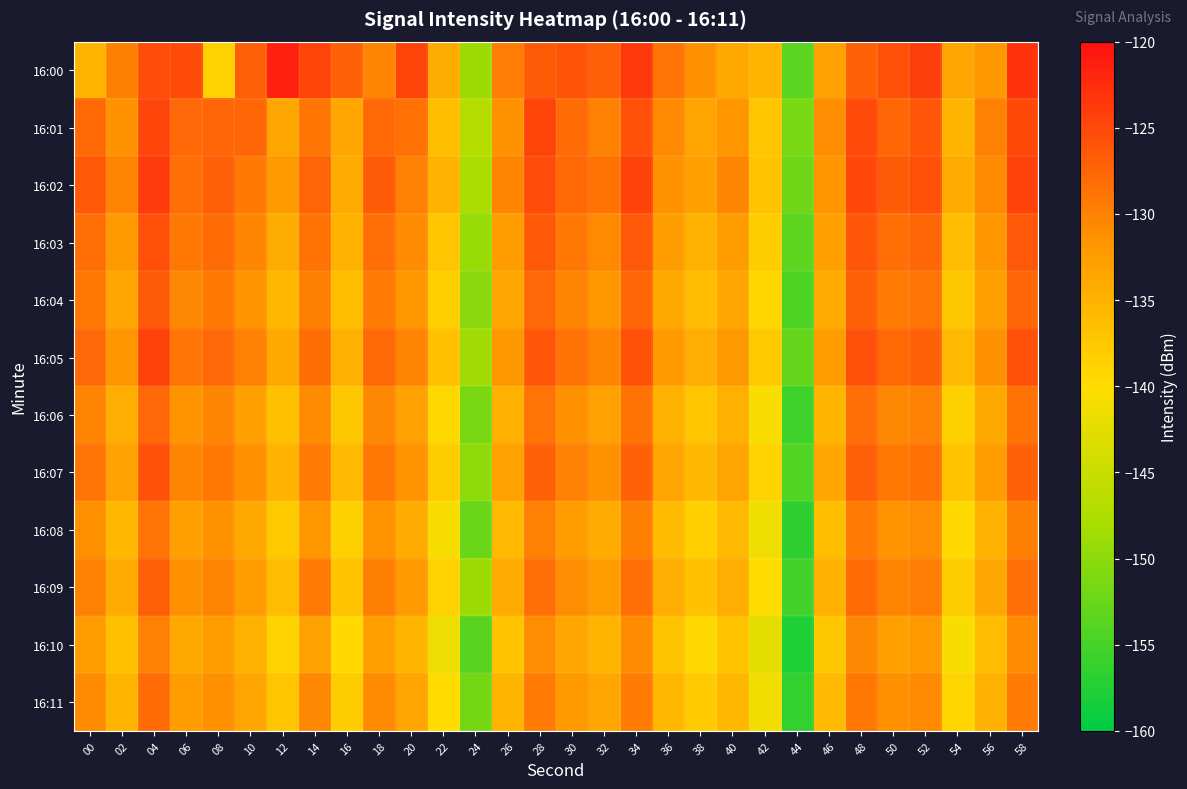

At which category is the sum across all series the highest?

04